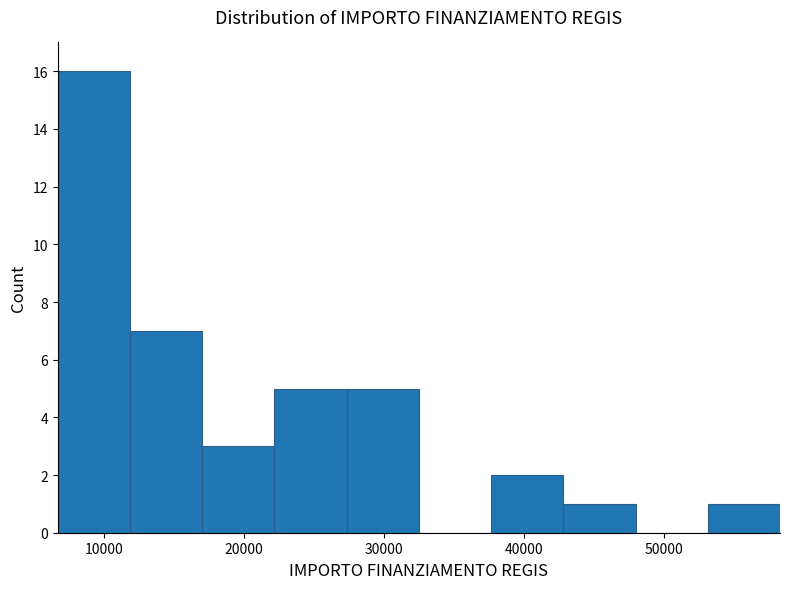

How tall is the bar that spans 53000 to 58000 on the x-axis? Neither the bar edges nor the heights are printed on the chart, so give them approximately, as read against the axes.

1